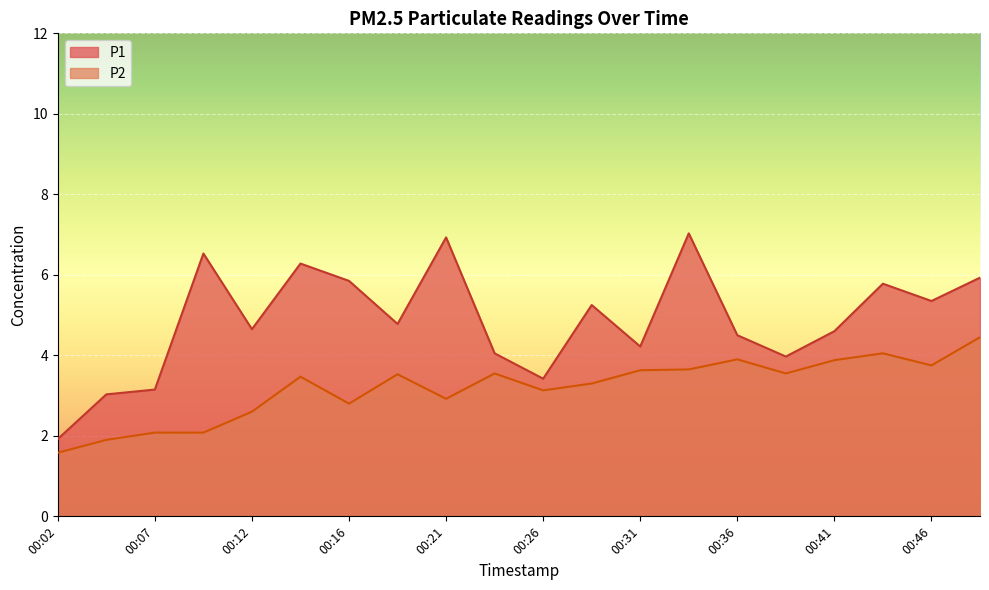

How many interior local peaks does the P2 series have?

5